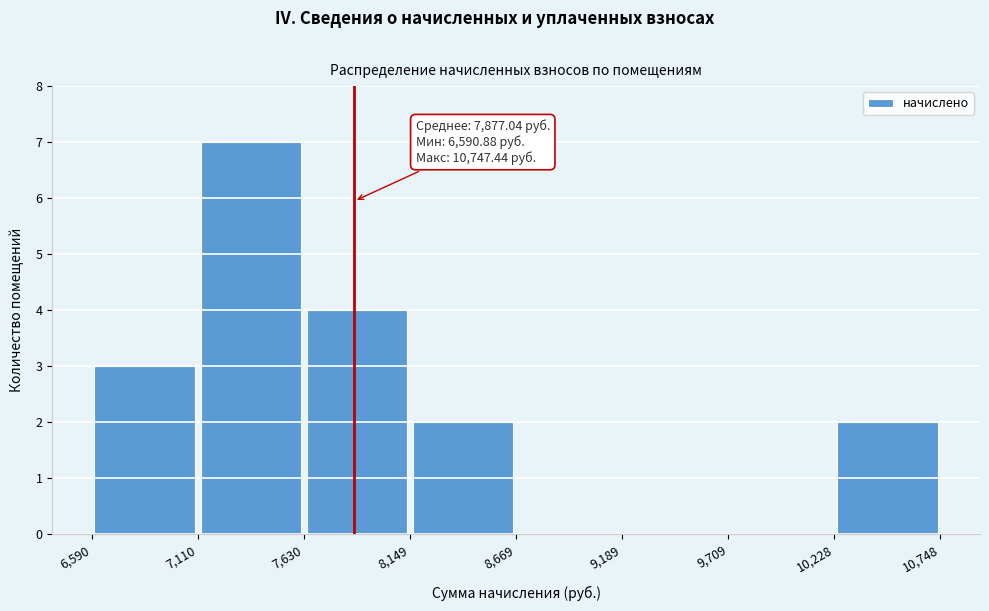

Which range on the x-axis has the tallest bar?

7,110 to 7,630